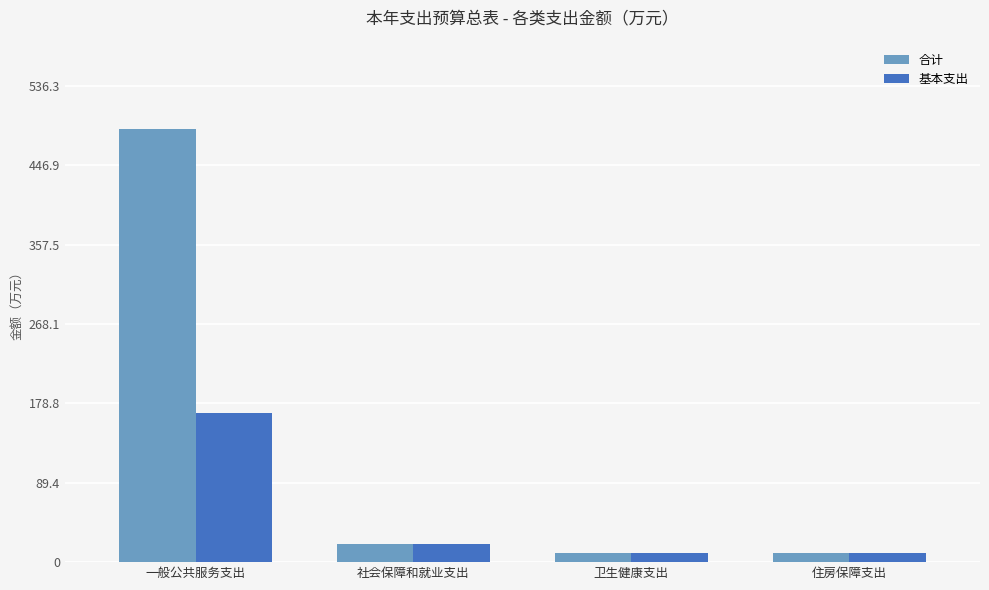

How many bars are there in total?

8